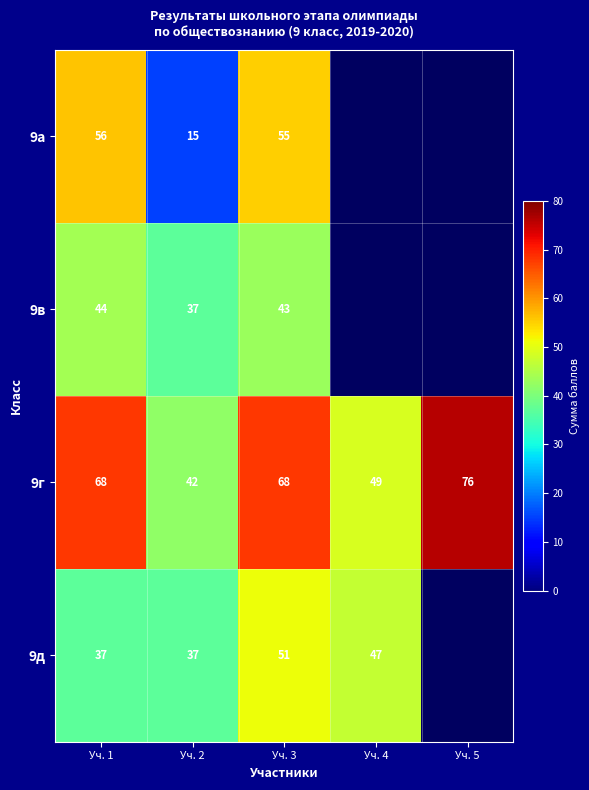

At which category is the sum across all series the highest?

Уч. 3